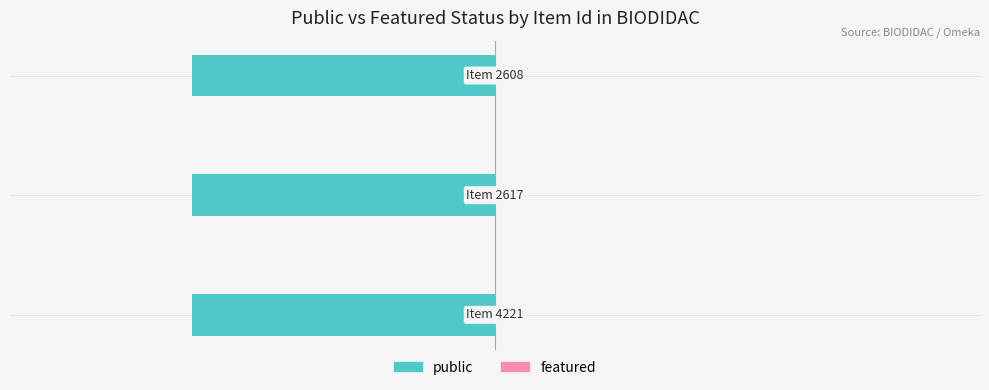

What are all the series names shown in the legend?

public, featured